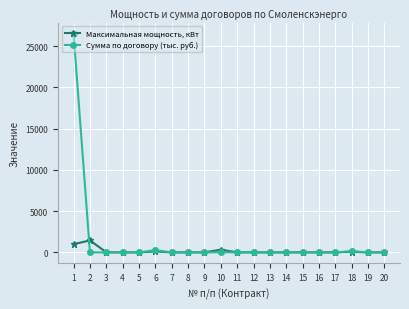

Which series has the largest range (max minus min)?

Сумма по договору (тыс. руб.)